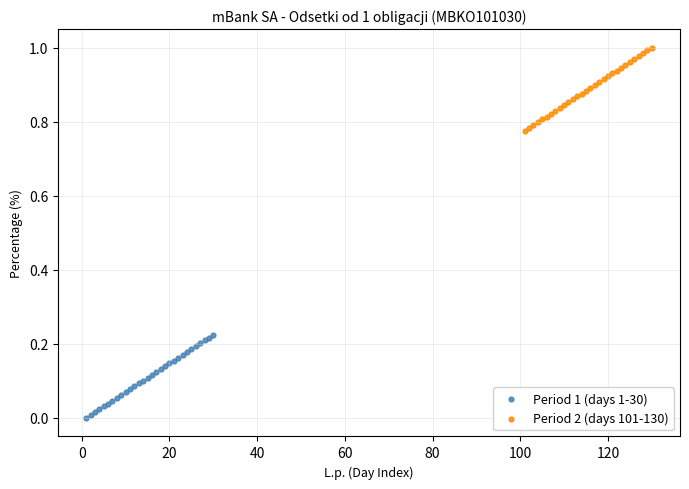

Which series reaches the minimum Y coordinate?

Period 1 (days 1-30)